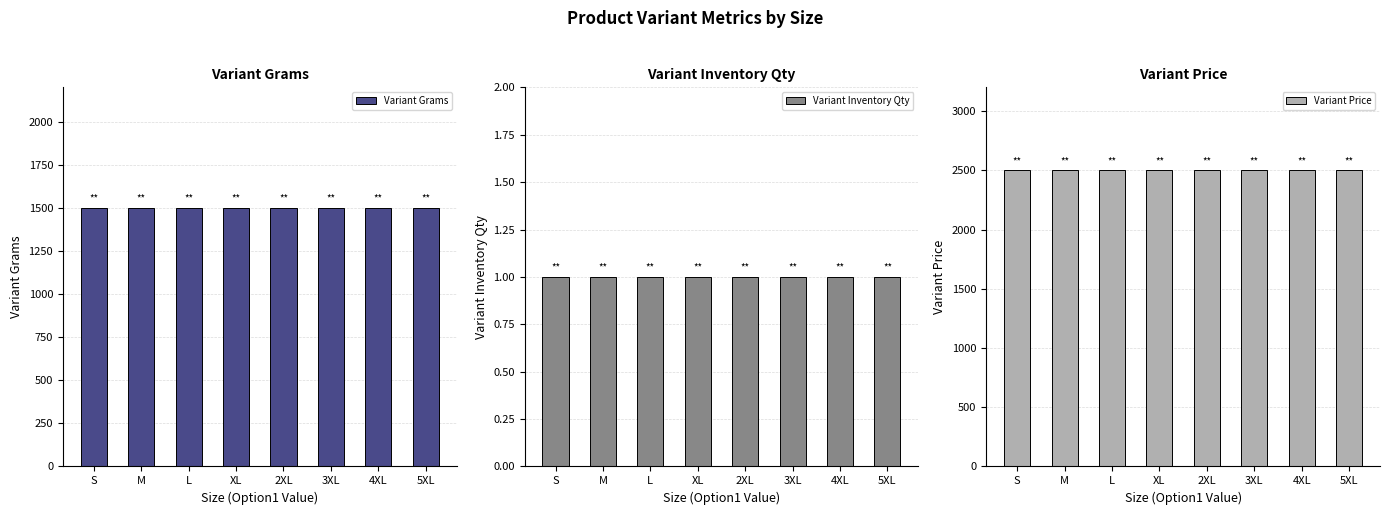

What is the value of the Variant Price bar at the 3rd from the left?

2499